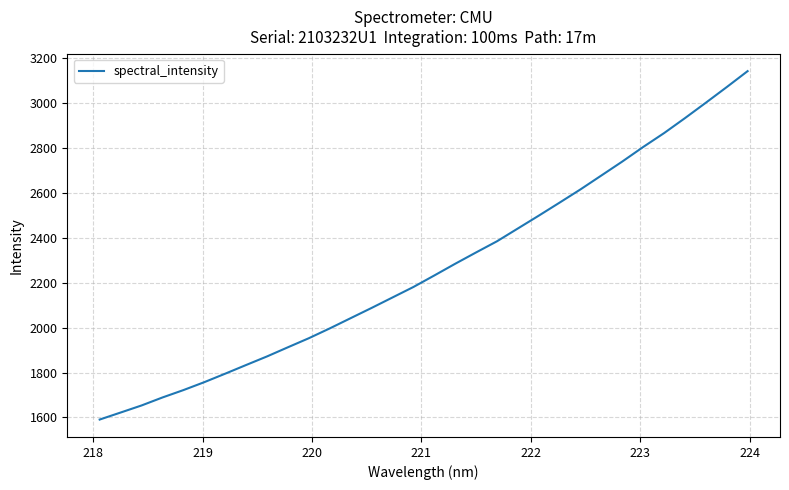

What is the minimum value shown in the chart?

1590.7